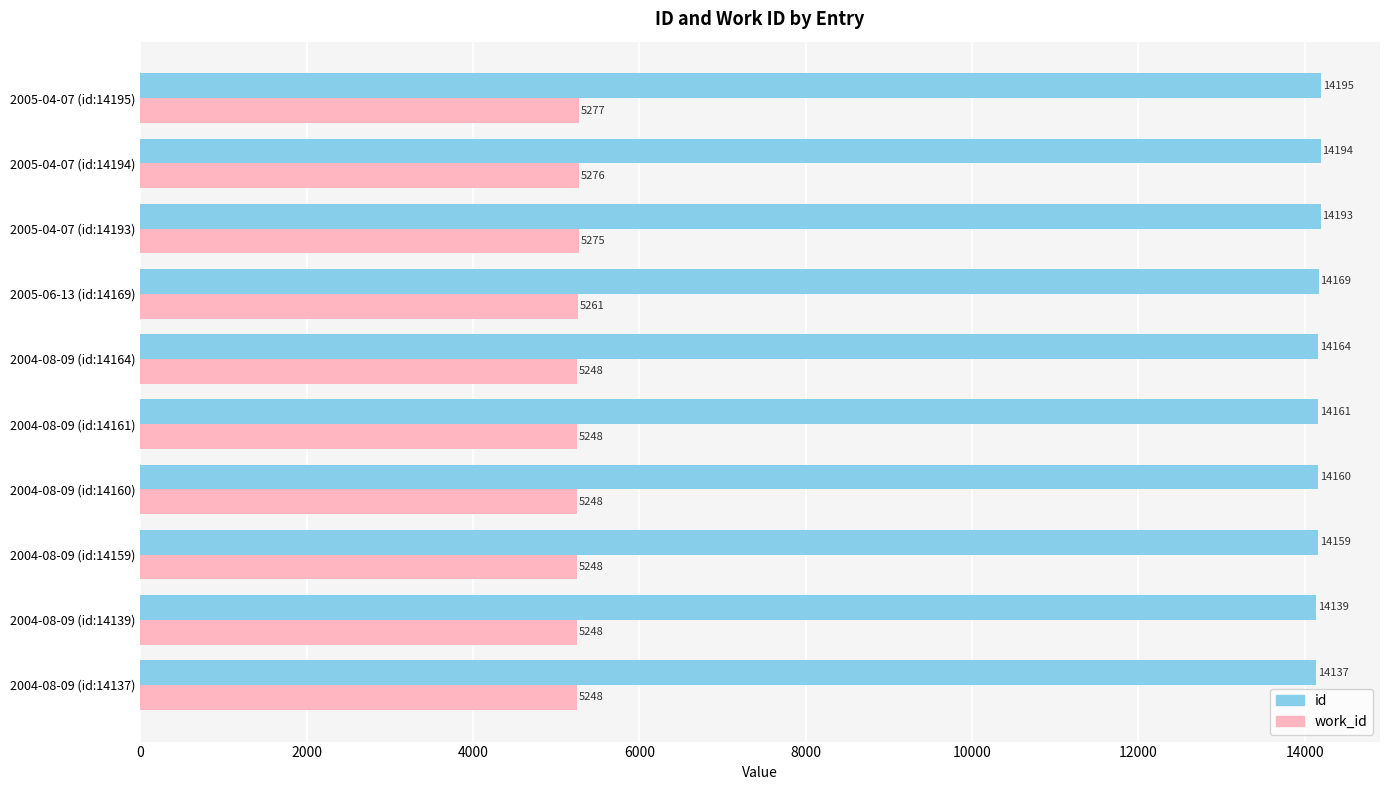

At which category is the sum across all series the highest?

2005-04-07 (id:14195)